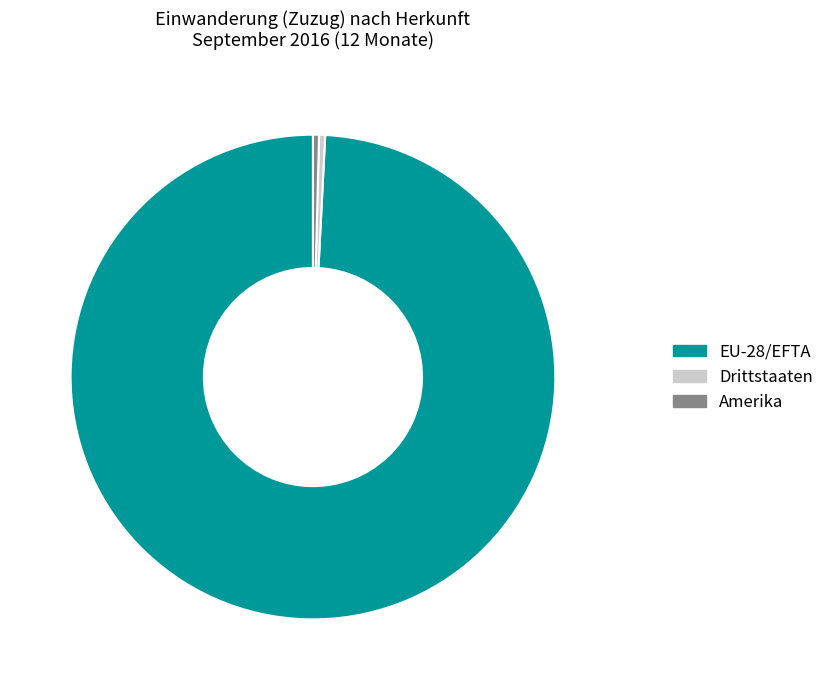

Is it true that Amerika is 0% of the pie?

True